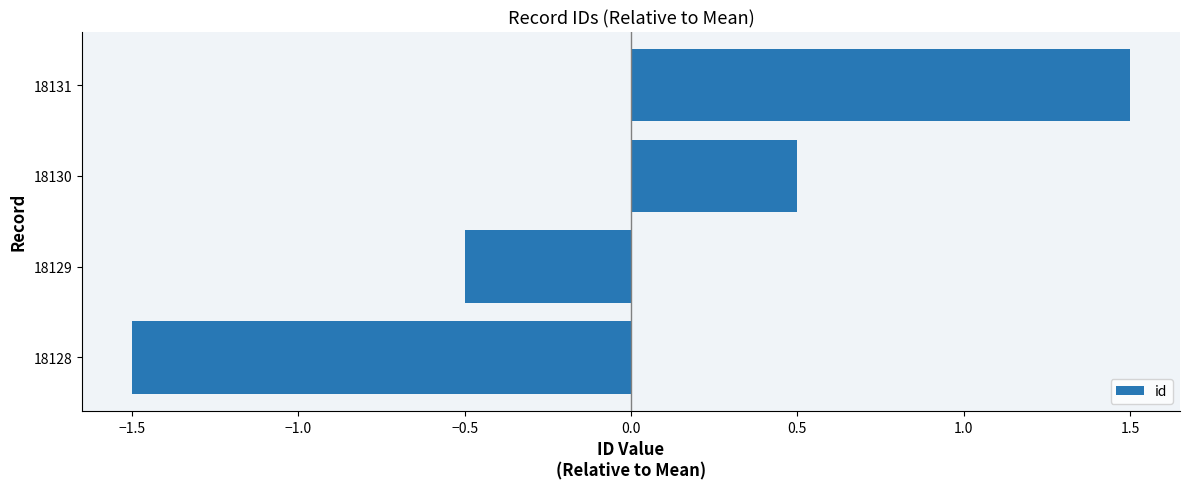

Is it true that the value at 18130 is 0.5?

True